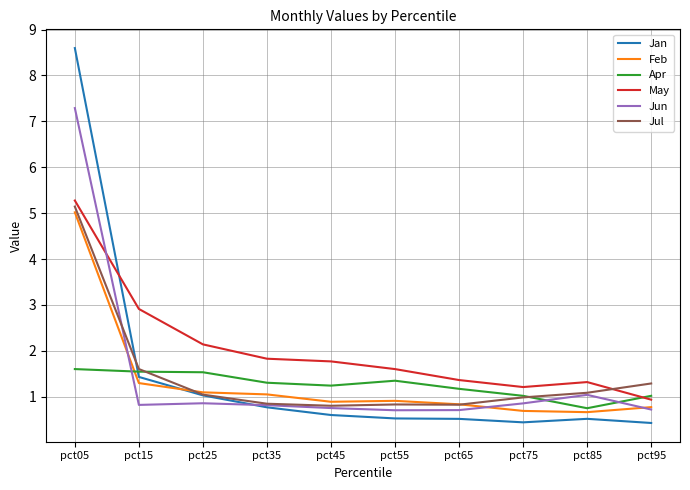

The Apr series shows 2.7 at pct05. True or false?

False